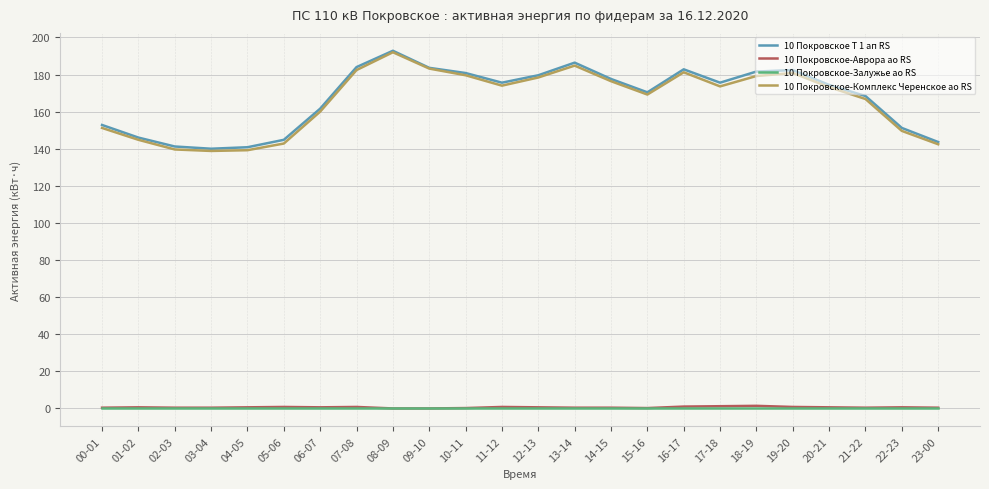

At which label does 10 Покровское-Комплекс Черенское ао RS first exceed 173?

07-08